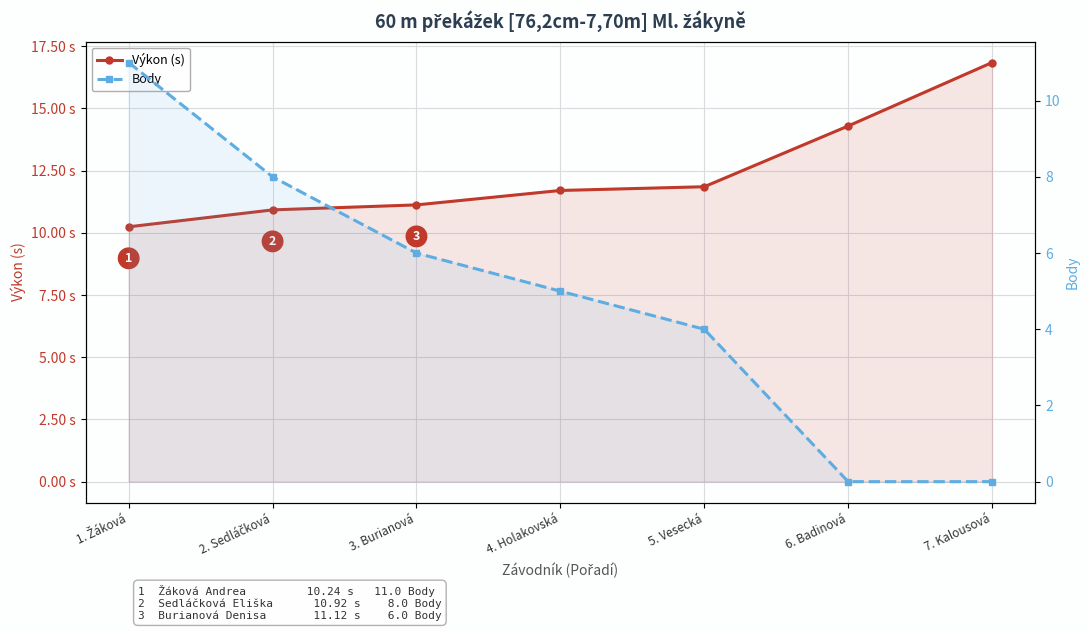

Between which two adjacent categories do Výkon (s) and Body first intersect?

1. Žáková and 2. Sedláčková